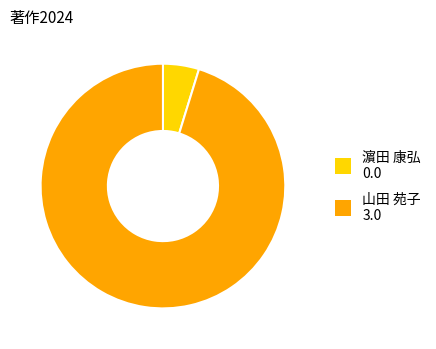

Does 山田 苑子 3.0 represent more than half of the total?

Yes